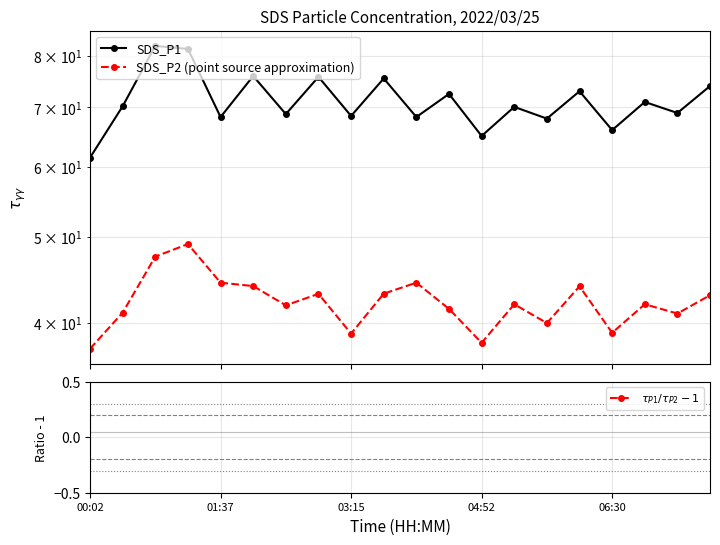

True or false: SDS_P2 (point source approximation) has more than 0 interior local peaks.

True